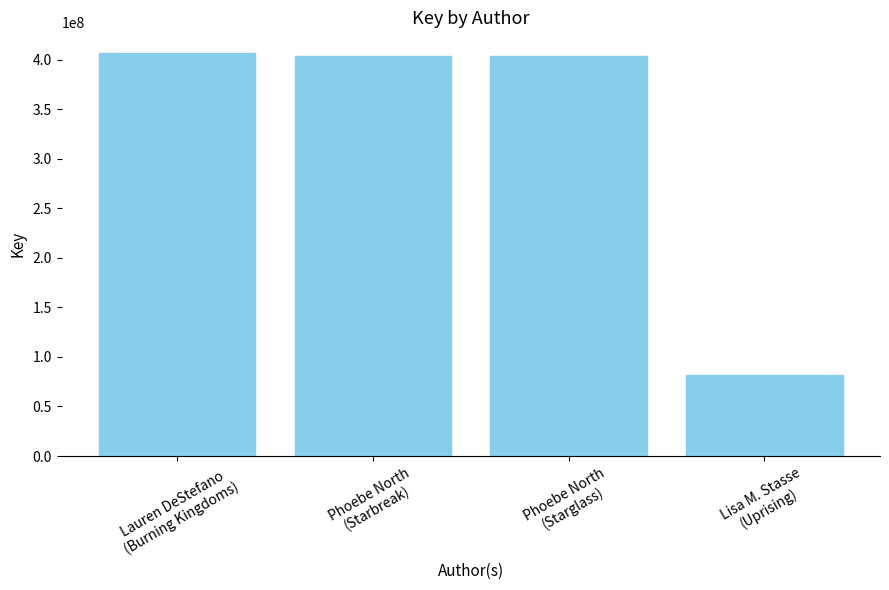

What is the value of the 1st bar from the left?

407282810